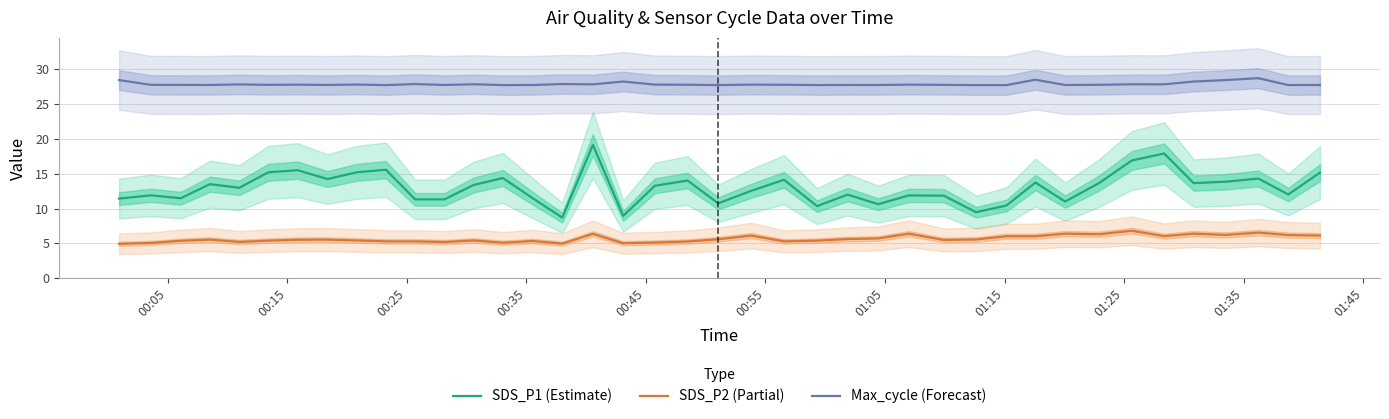

Rank the series by their maximum value, from lowest to highest.

SDS_P2 (Partial), SDS_P1 (Estimate), Max_cycle (Forecast)